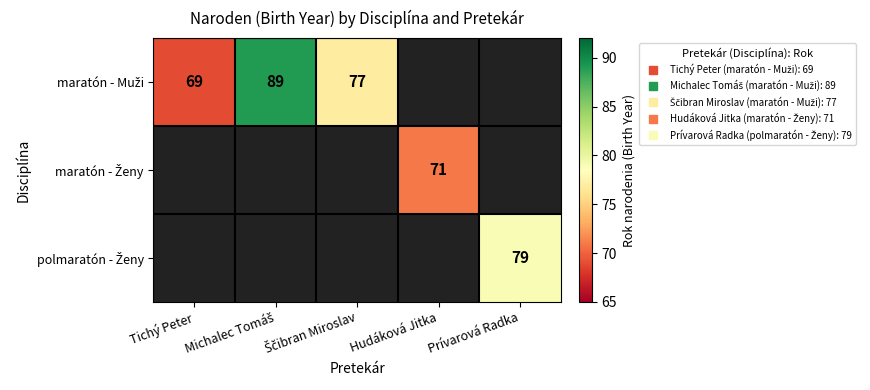

Between Ščibran Miroslav and Prívarová Radka, which is larger?

Prívarová Radka